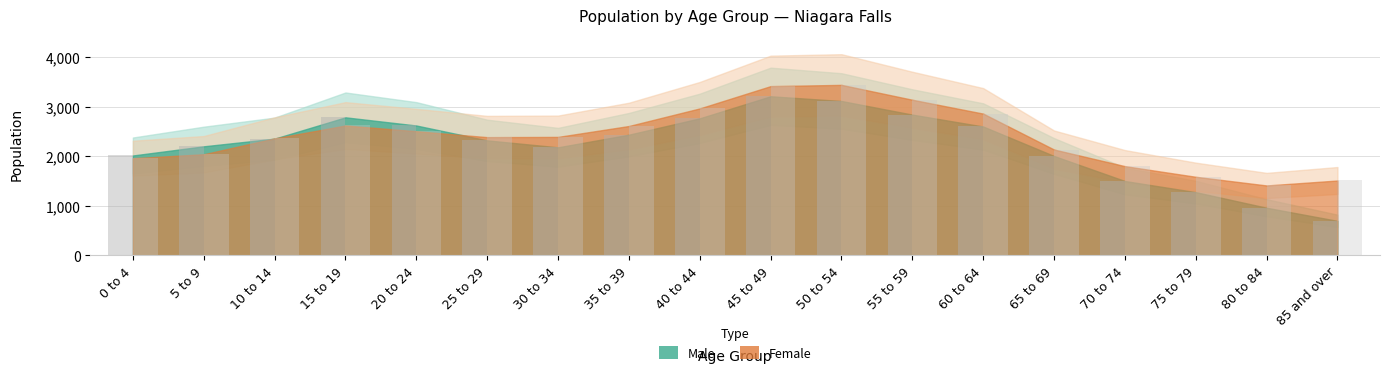

What is the difference between the maximum and minimum values in the Male series?

2515